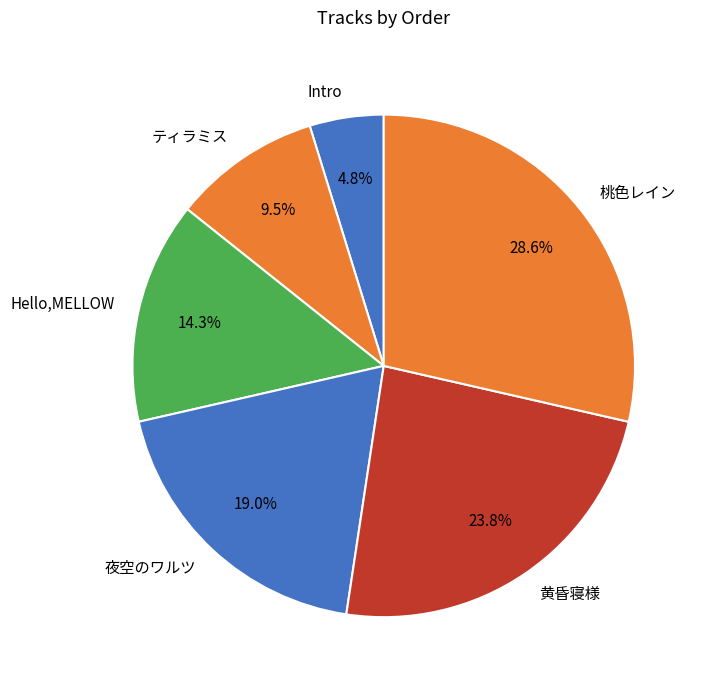

What percentage is the 夜空のワルツ slice, to the nearest percent?

19%